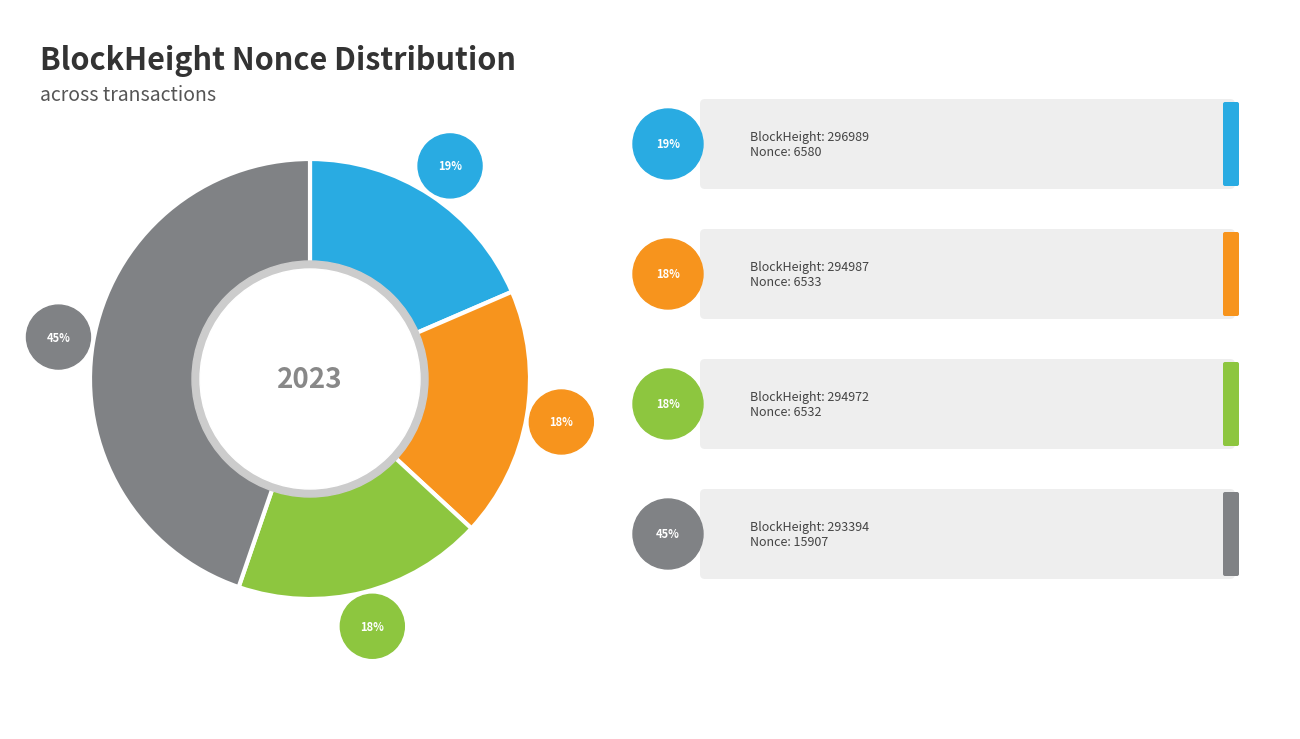

Combined, do 296989 and 294972 account for over 50%?

No